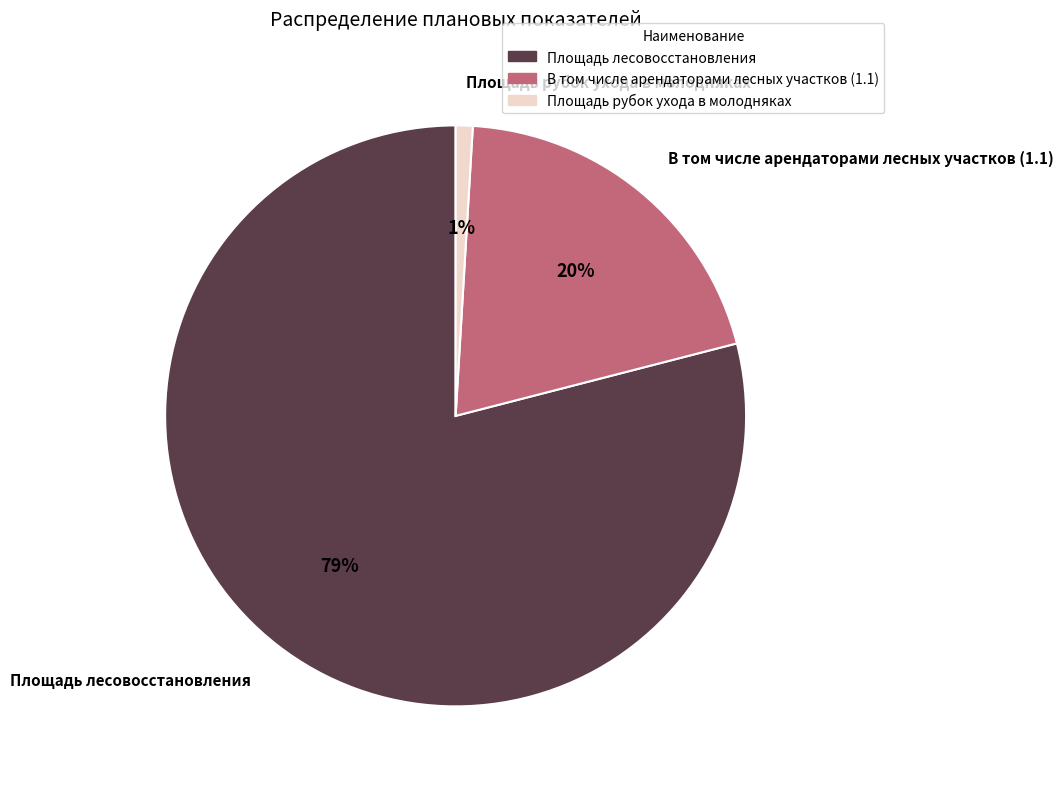

Is the sum of Площадь лесовосстановления and Площадь рубок ухода в молодняках greater than half?

Yes